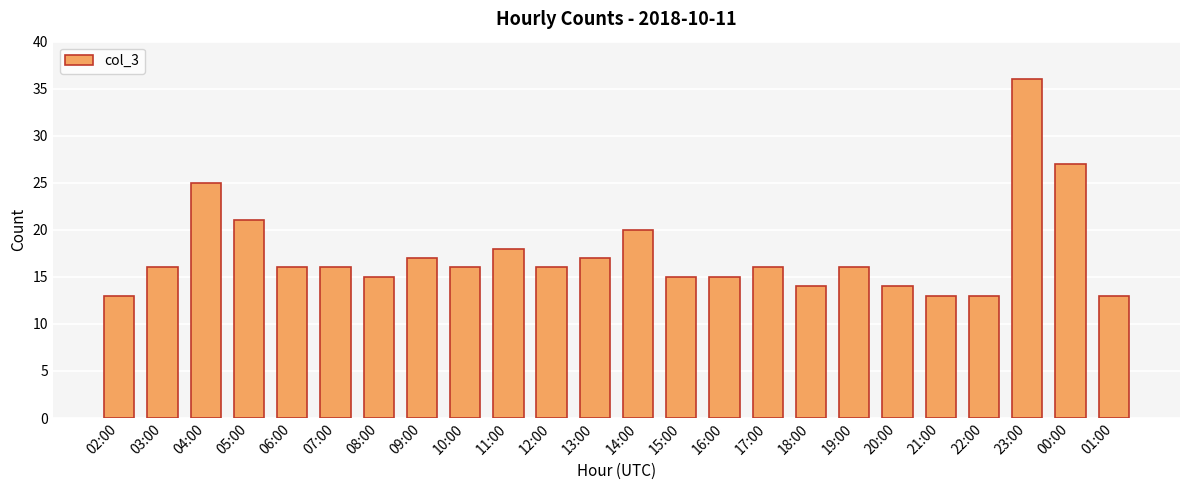

What is the value of the 1st bar from the left?

13